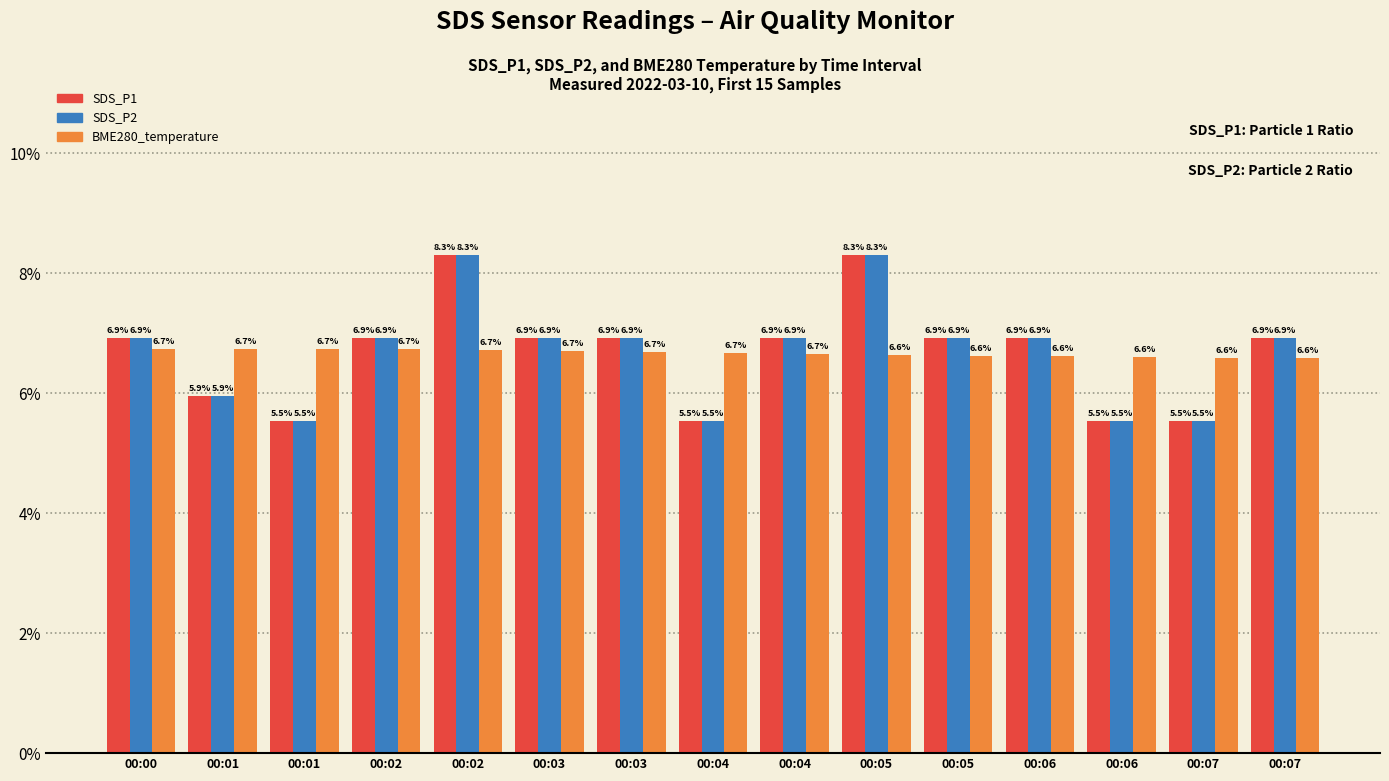

What are all the series names shown in the legend?

SDS_P1, SDS_P2, BME280_temperature